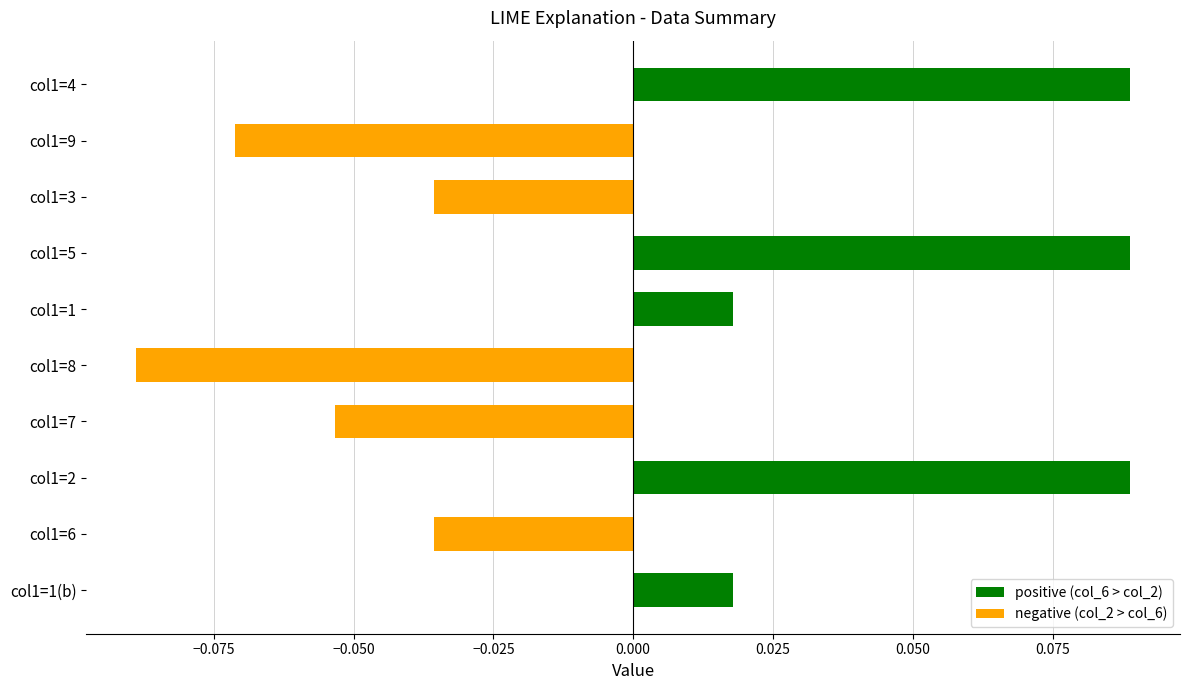

What is the label of the 1st bar from the top?

col1=4